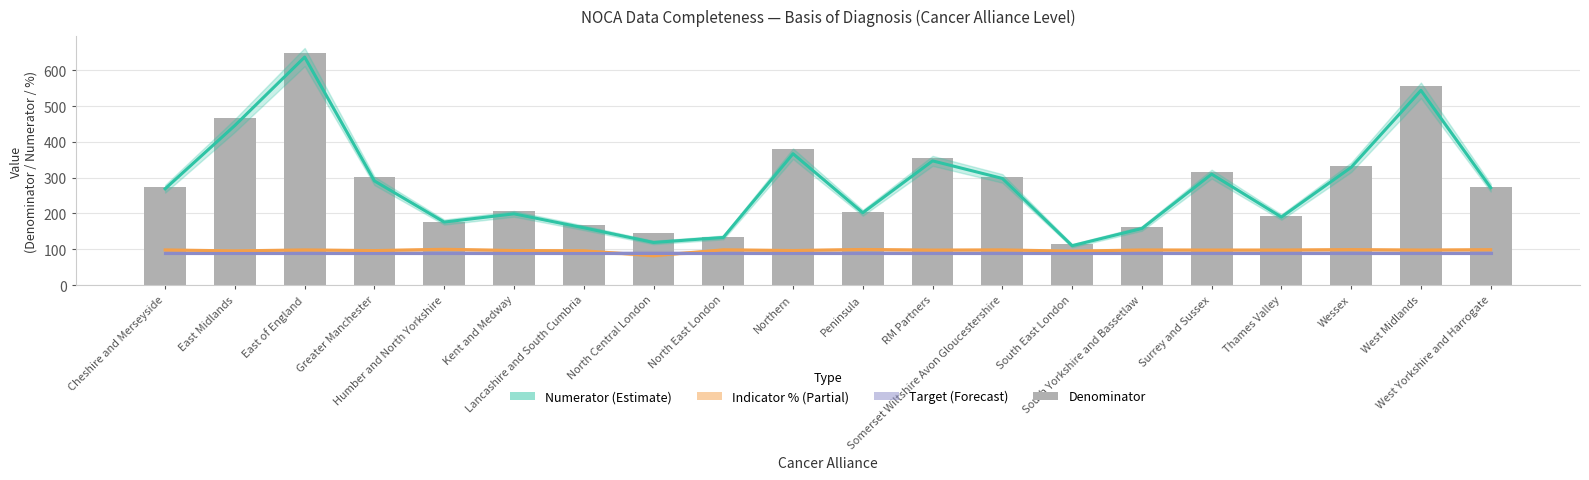

What is the minimum value for Denominator?

116.0